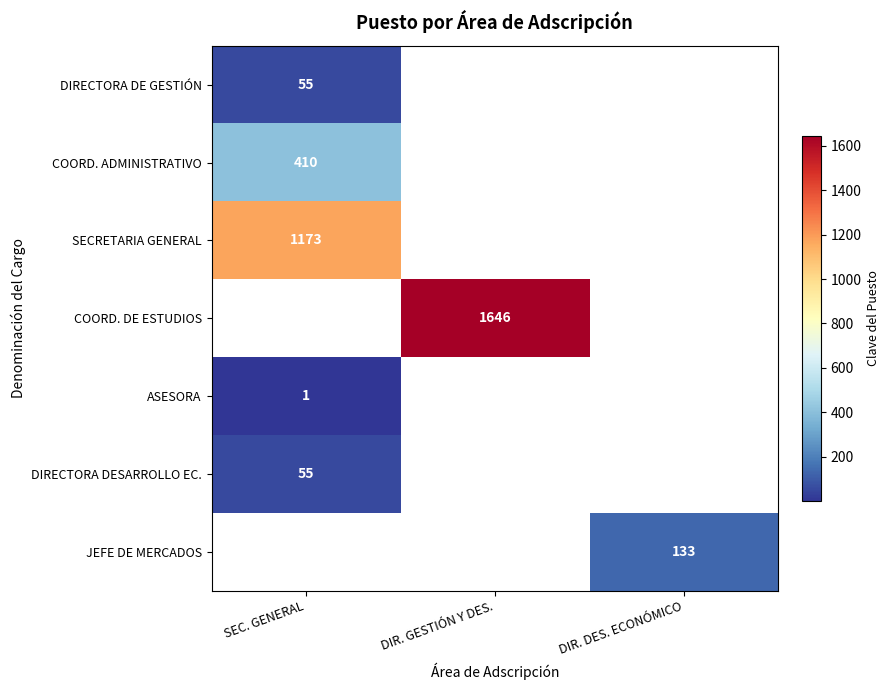

The value of COORD. ADMINISTRATIVO at SEC. GENERAL is 410. True or false?

True